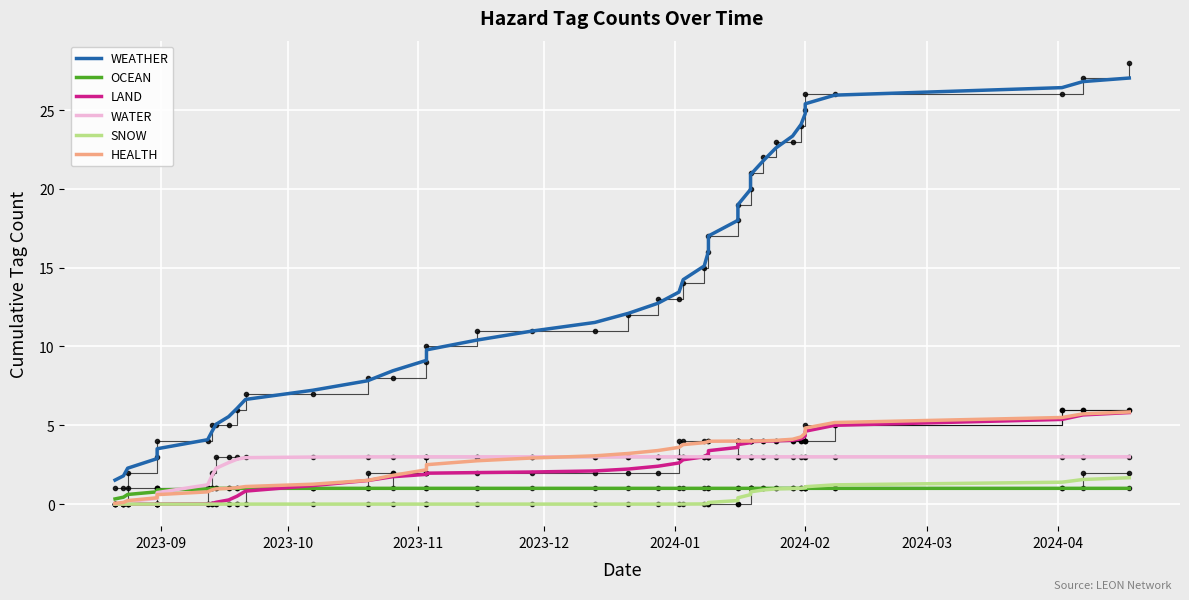

The value of OCEAN at 12 is 1.4. True or false?

False